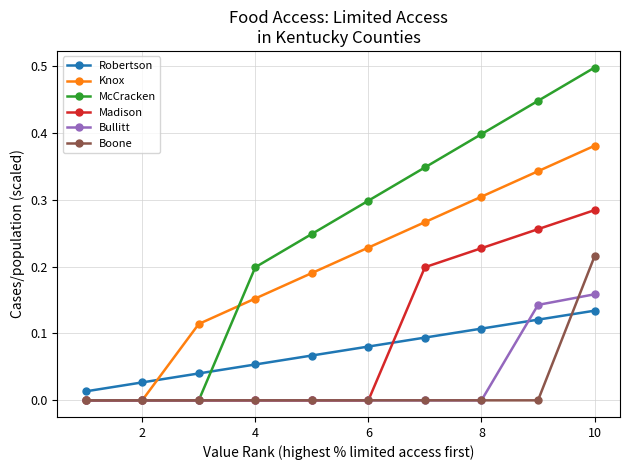

What is the greatest value displayed?

0.5